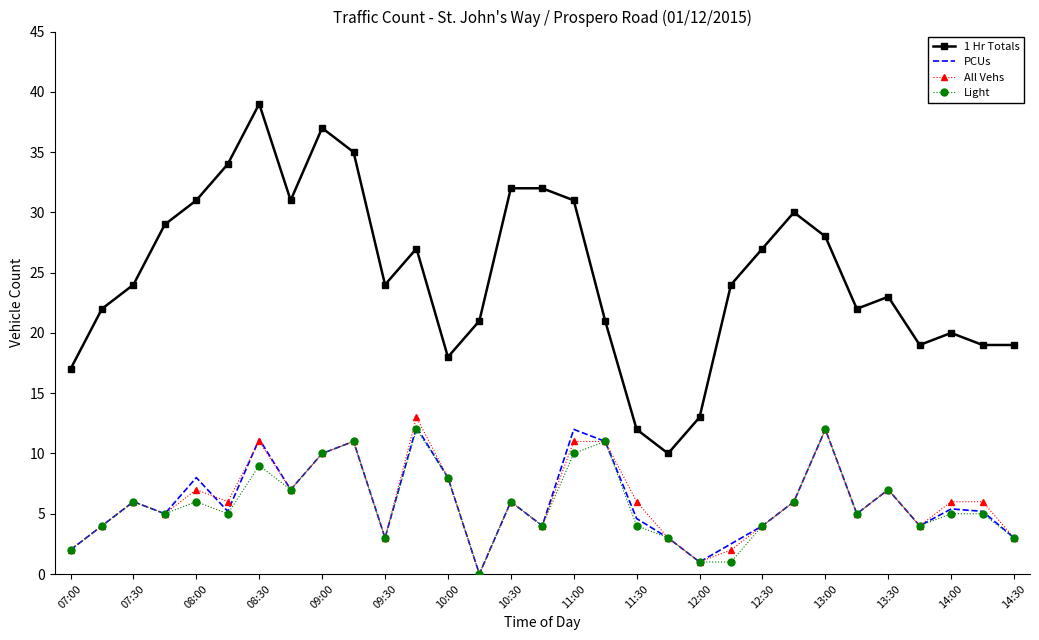

True or false: PCUs has more than 2 interior local peaks.

True